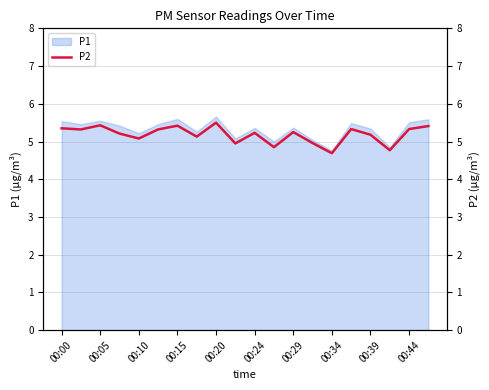

True or false: P1 has a value of 5.4 at 00:29.

True